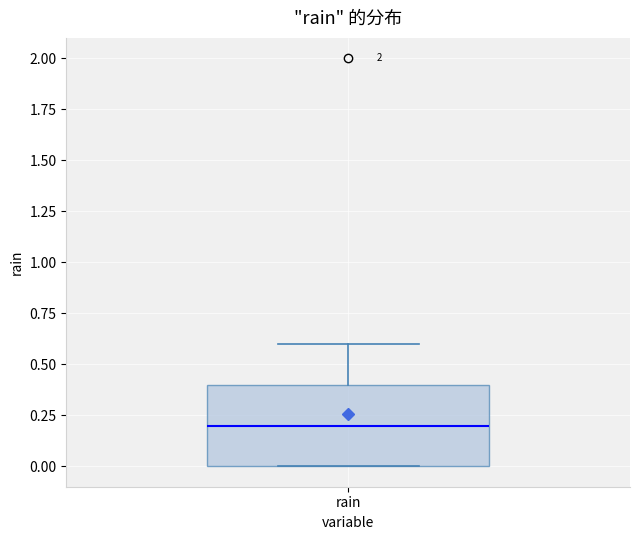

Transcribe this box plot: give where the median line is, the range the box spans, and where the two whiskers end, as read against the y-axis. The values are not printed on the chart, so give them approximately, as read against the axis.

median 0.2, box 0.0 to 0.4, whiskers 0.0 to 0.6